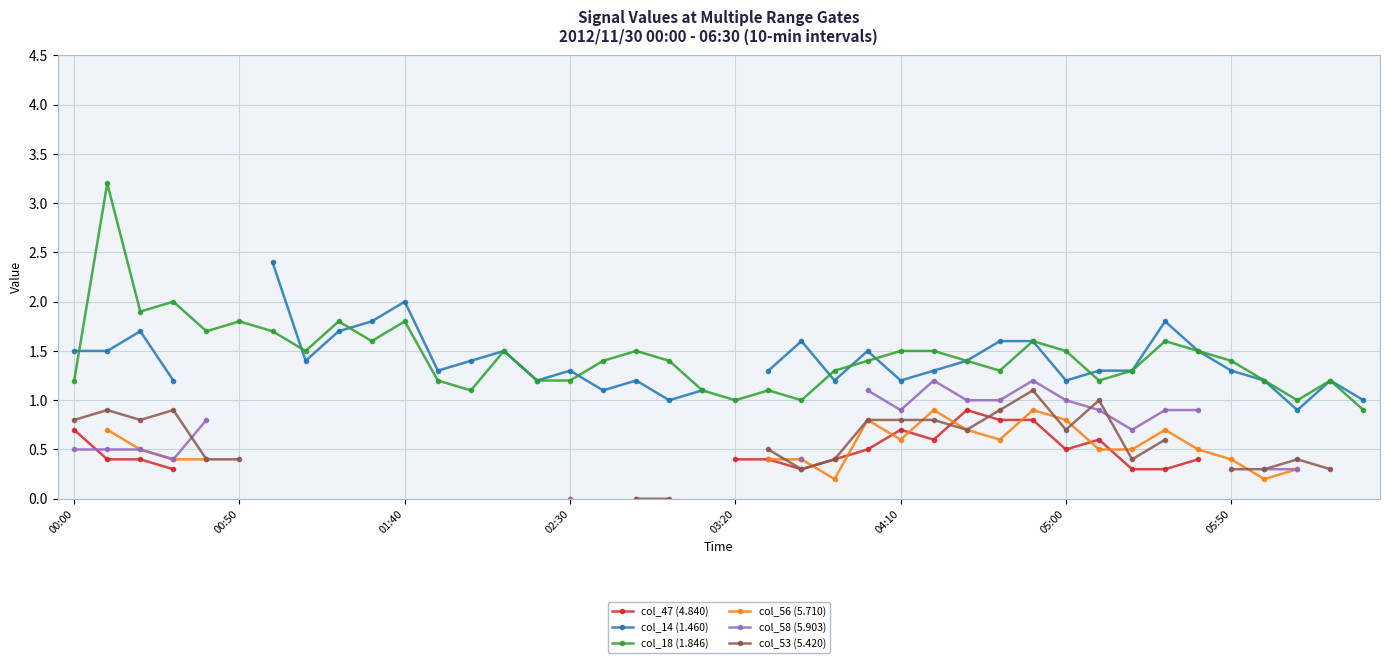

Where does the col_14 (1.460) series first go above 1?

00:00